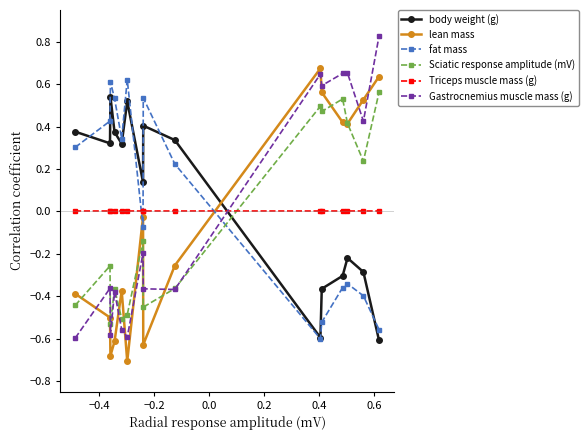

True or false: Sciatic response amplitude (mV) has more than 1 points higher than both neighbors.

True